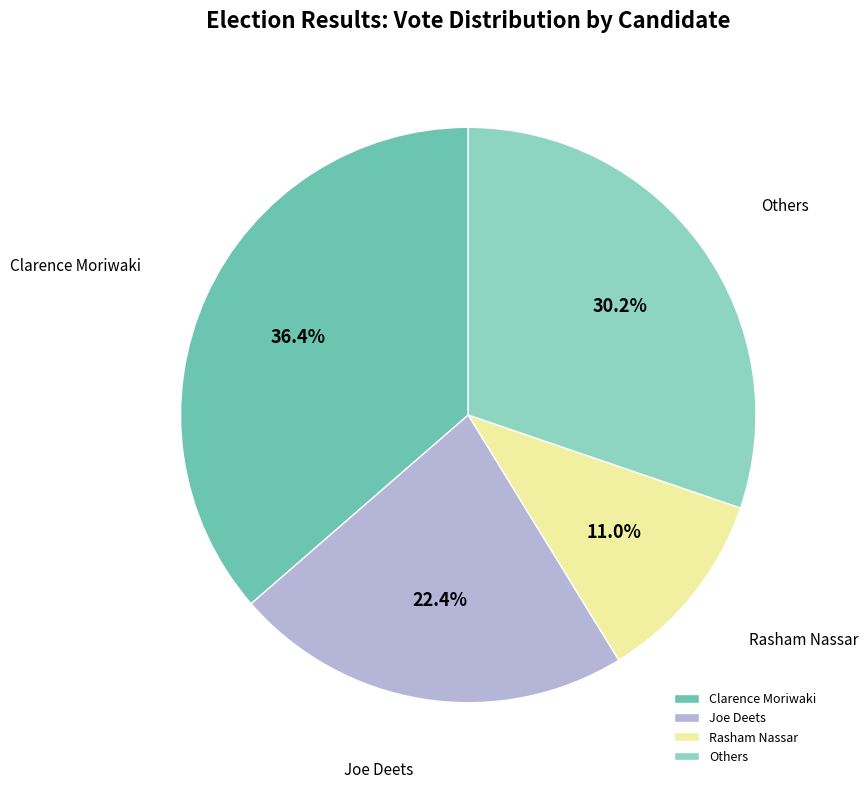

How many segments does this pie chart have?

4